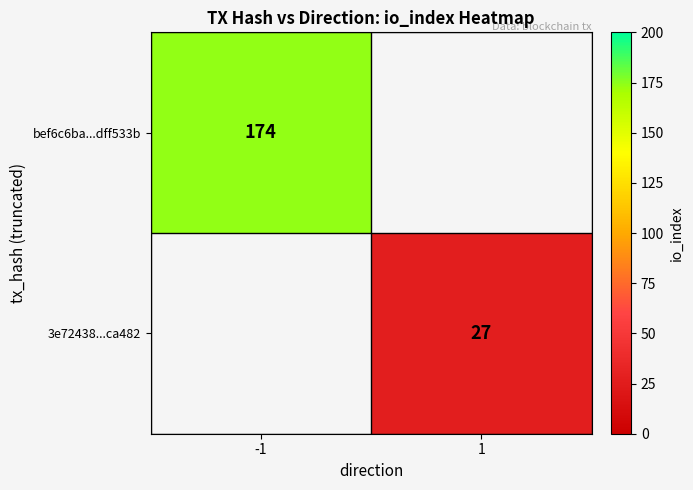

True or false: bef6c6ba...dff533b has a value of 255 at -1.

False